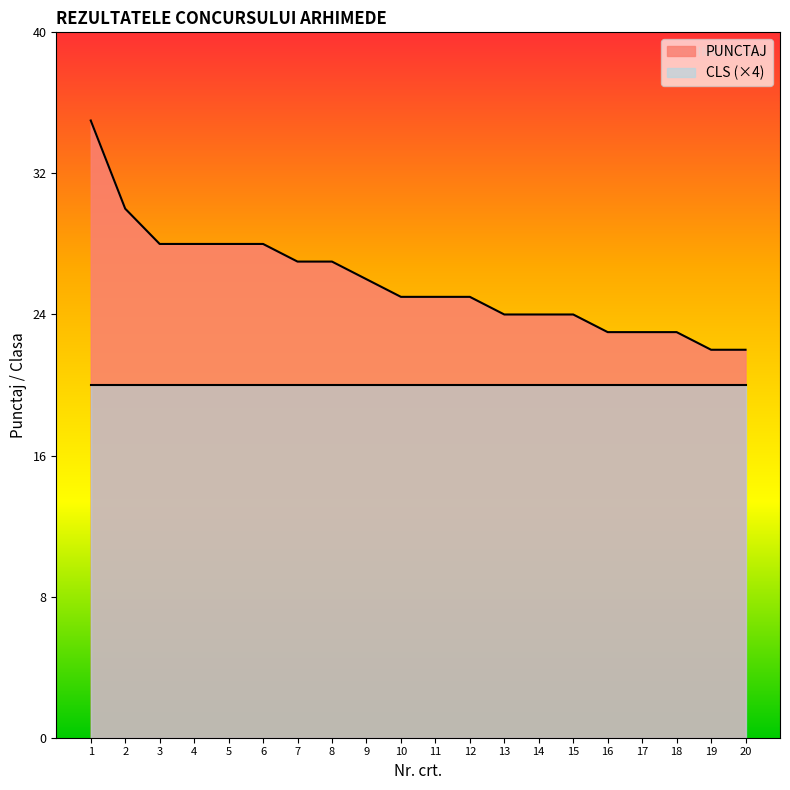

Which category has the highest value across all series?

1